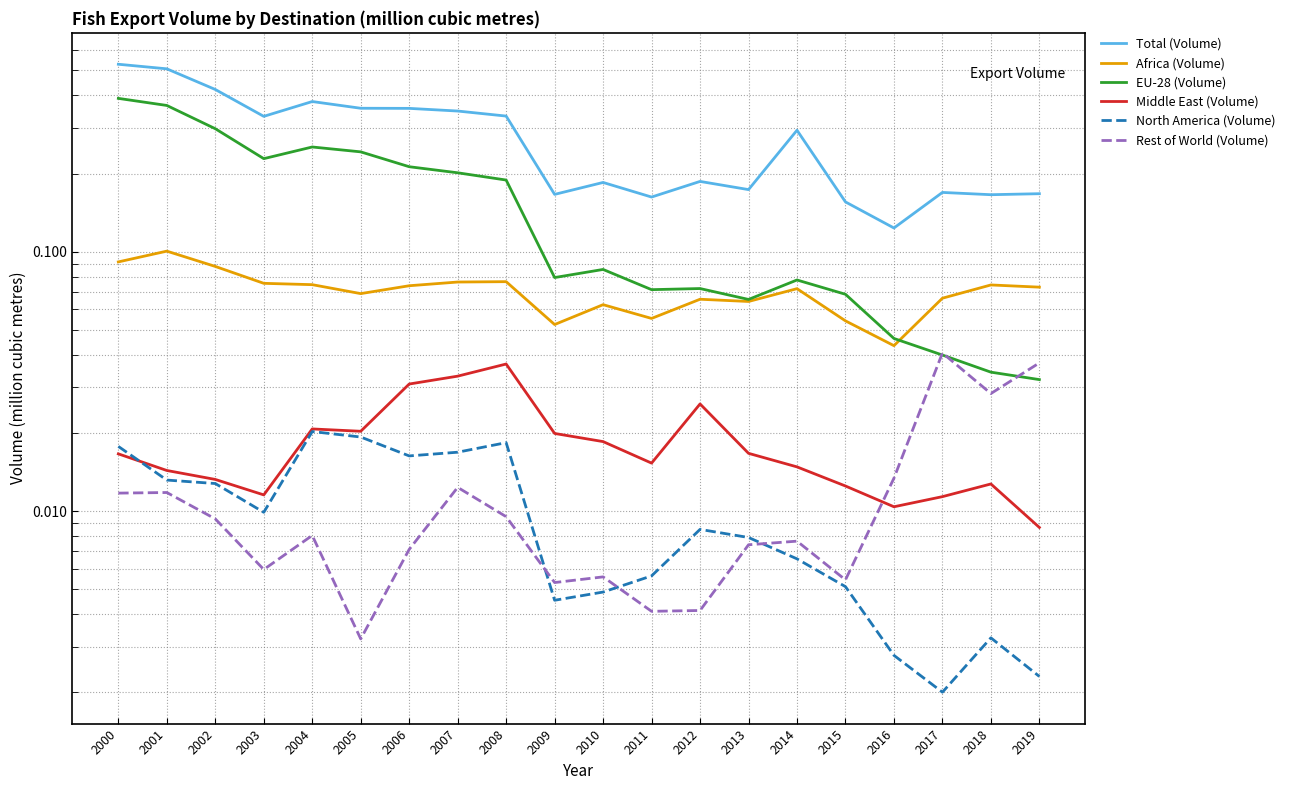

Between 2018 and 2012, which is larger?

2012